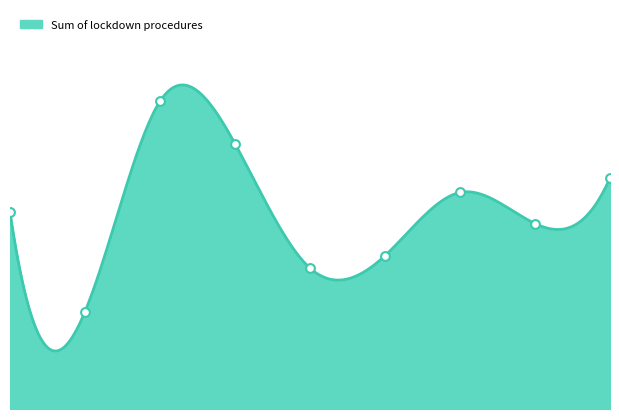

What is the change in value from Yorkshire and the Humber to London?

-88